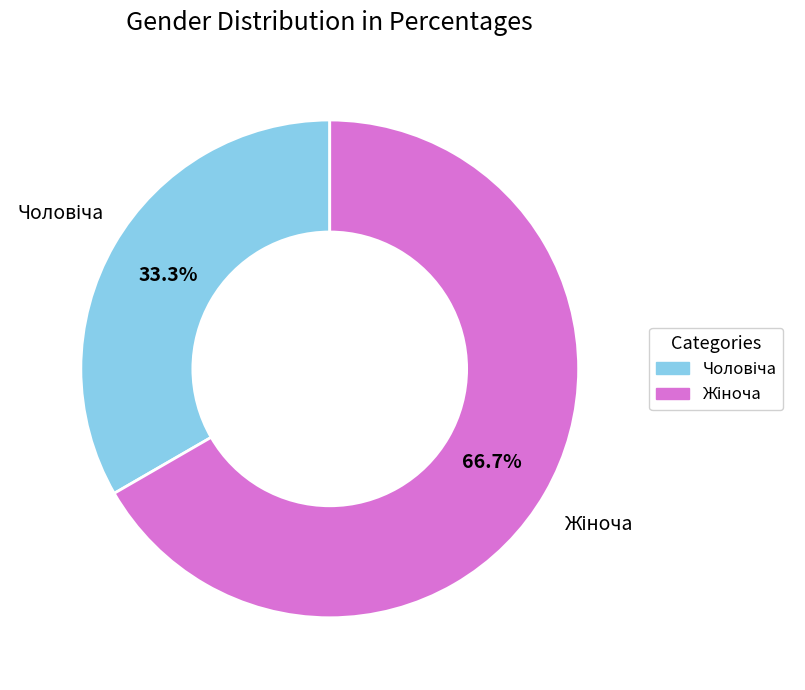

Is there any slice that represents more than half of the pie?

Yes